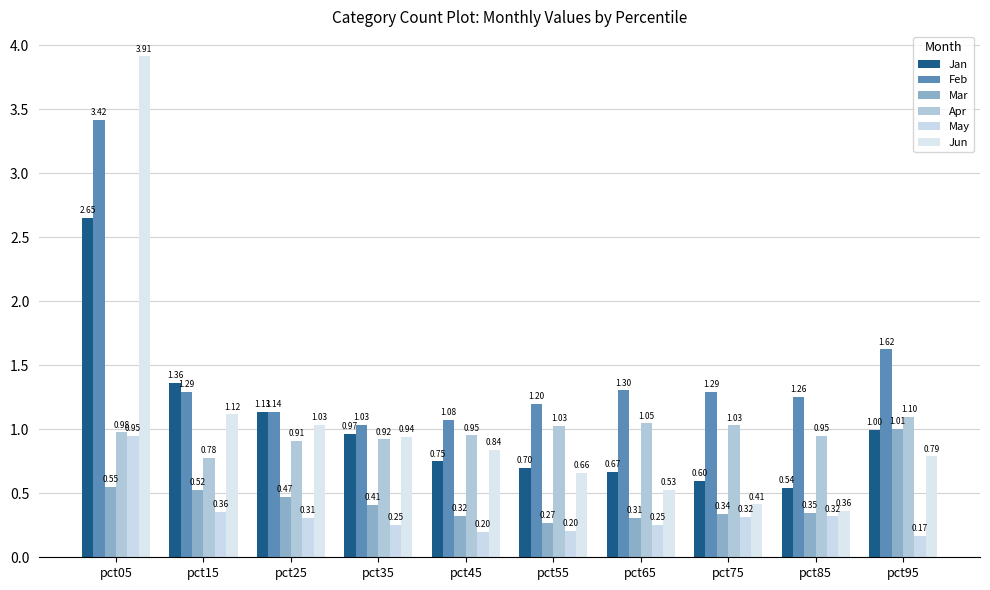

What is the total value across all series at pct65?

4.1